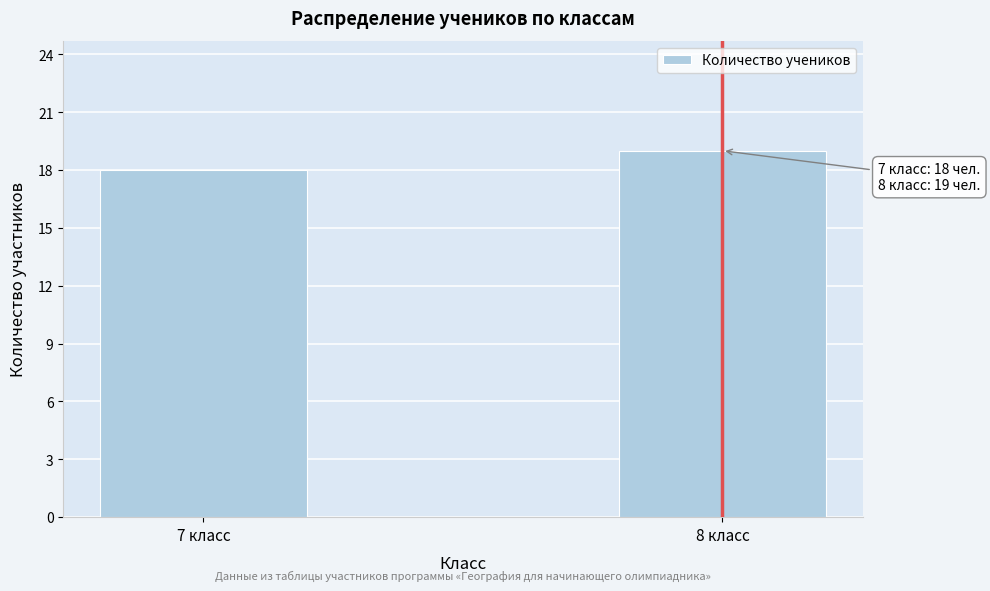

Reading right to left, what are all the values shown in this chart?

19	18